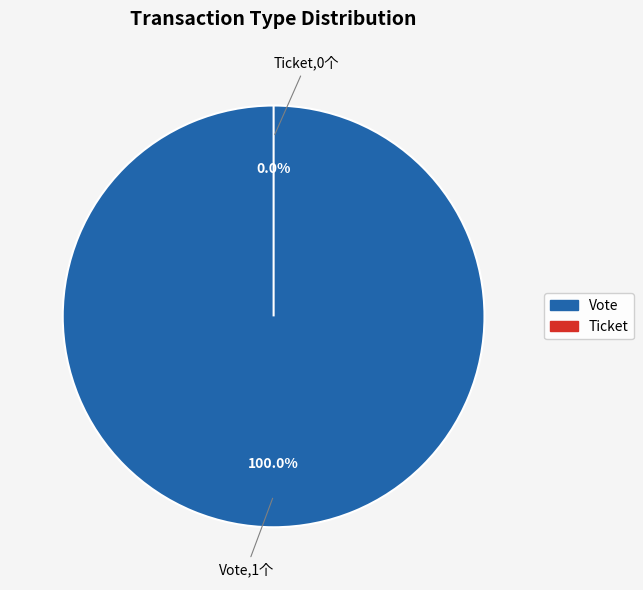

To the nearest percent, what percentage of the pie is Vote?

100%